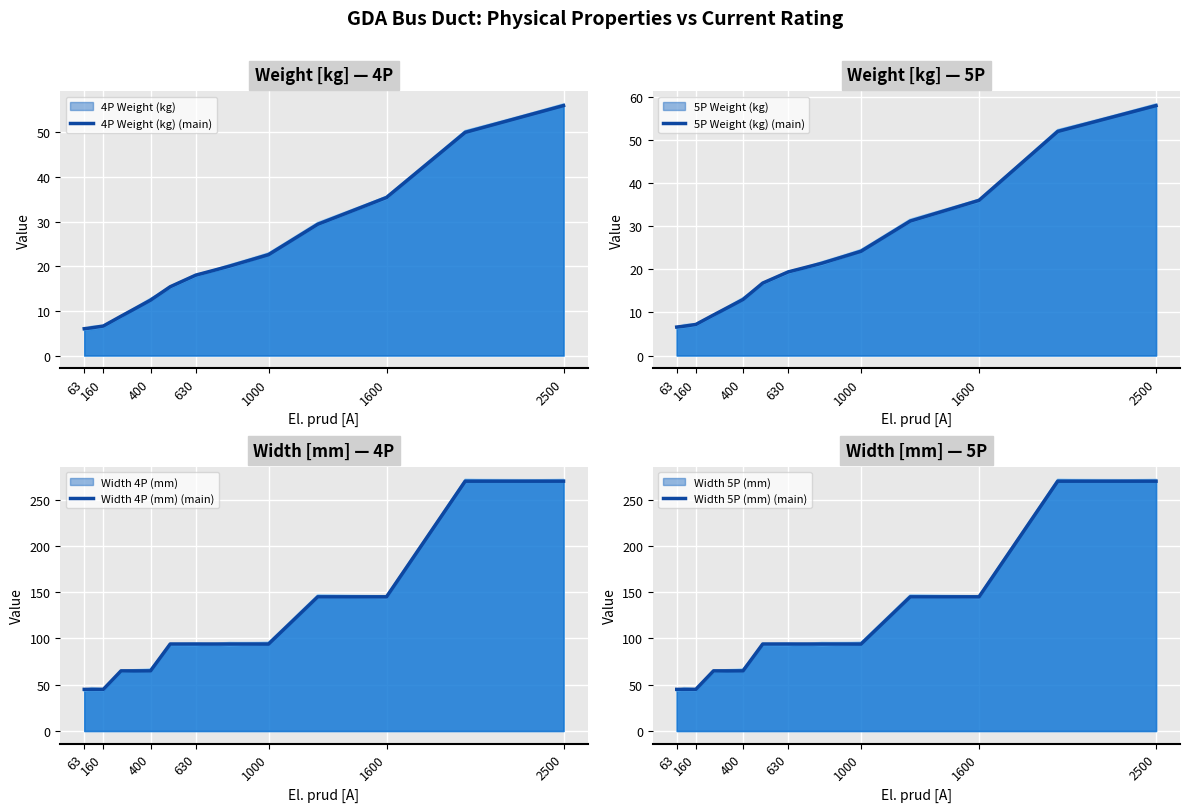

Does the chart display data point markers on the line(s)?

No